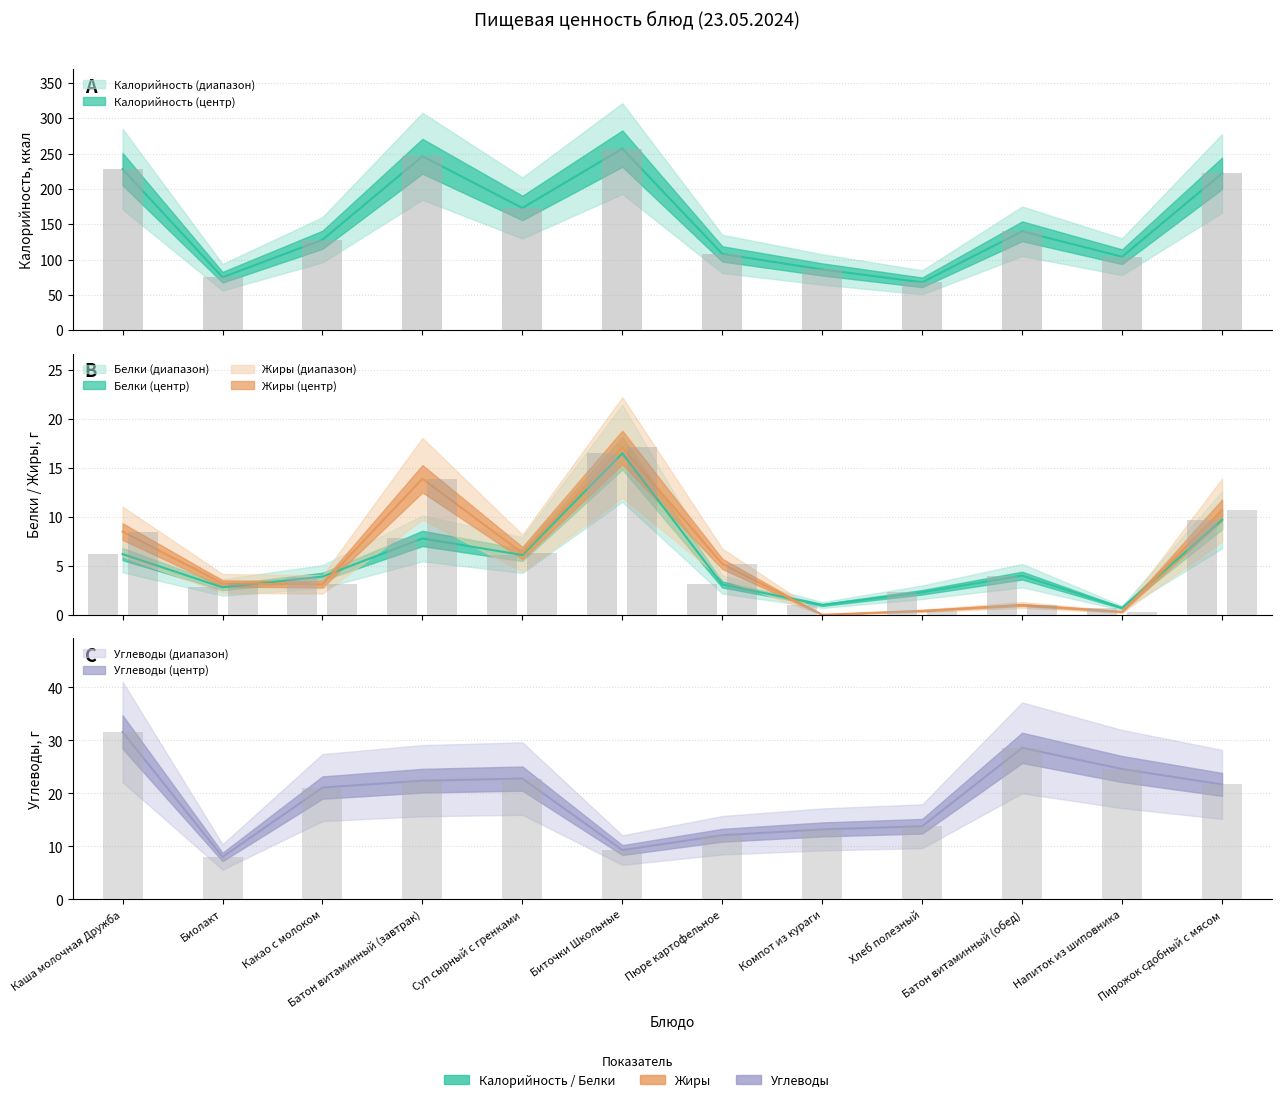

The Жиры series shows 6.9 at Биточки Школьные. True or false?

False